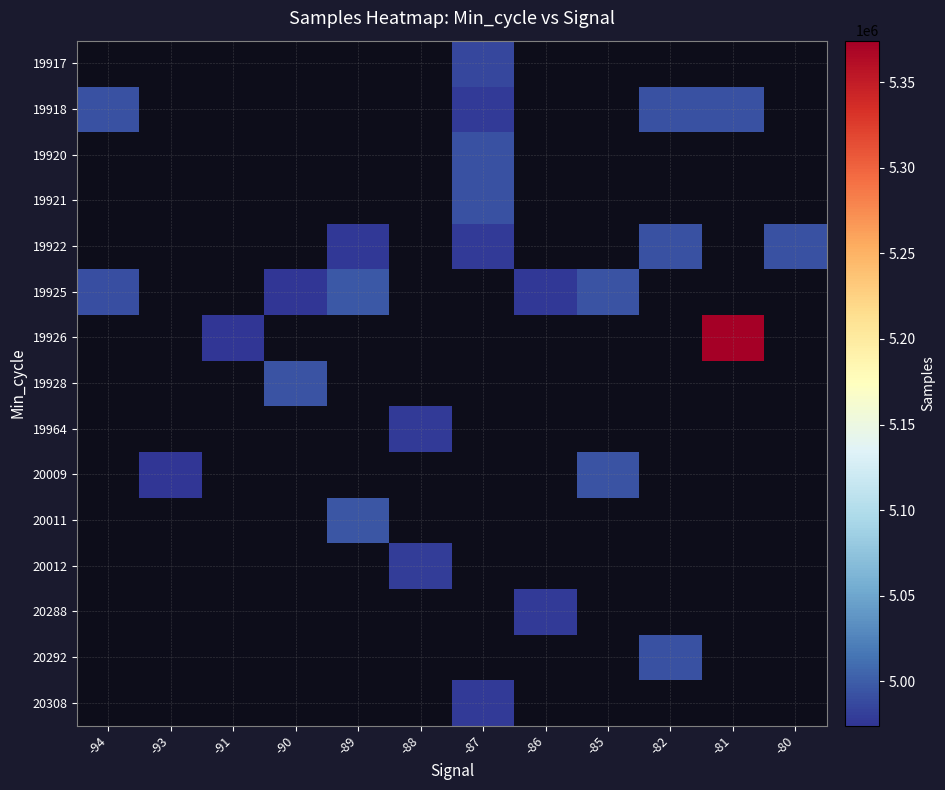

Which category has the lowest value across all series?

-90